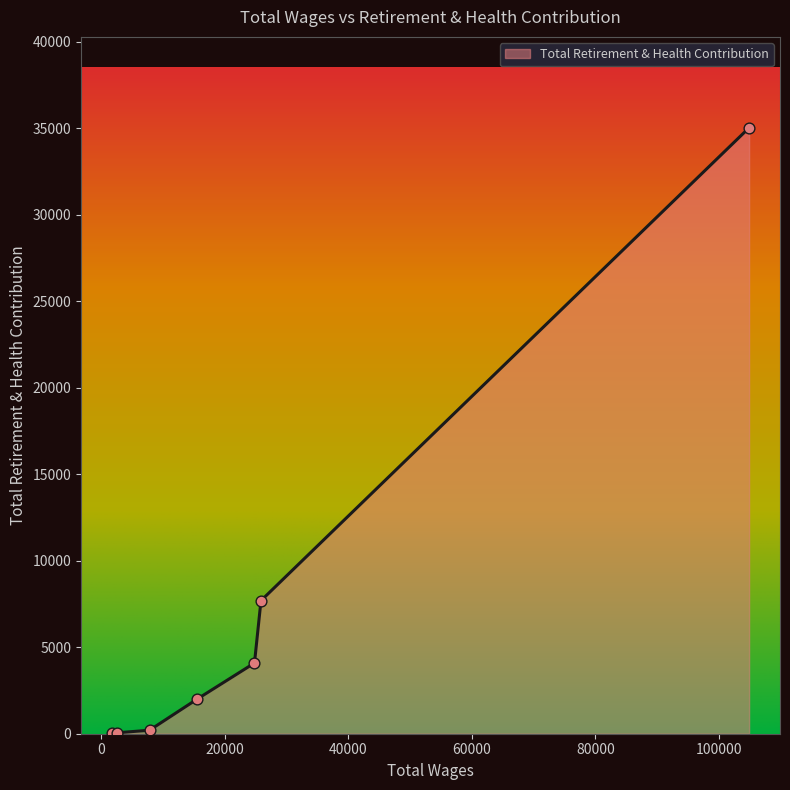

What is the difference between the maximum and minimum values?

35001